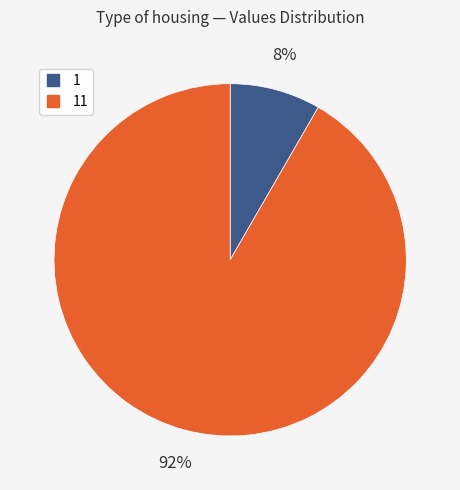

Is there a majority slice in this chart?

Yes